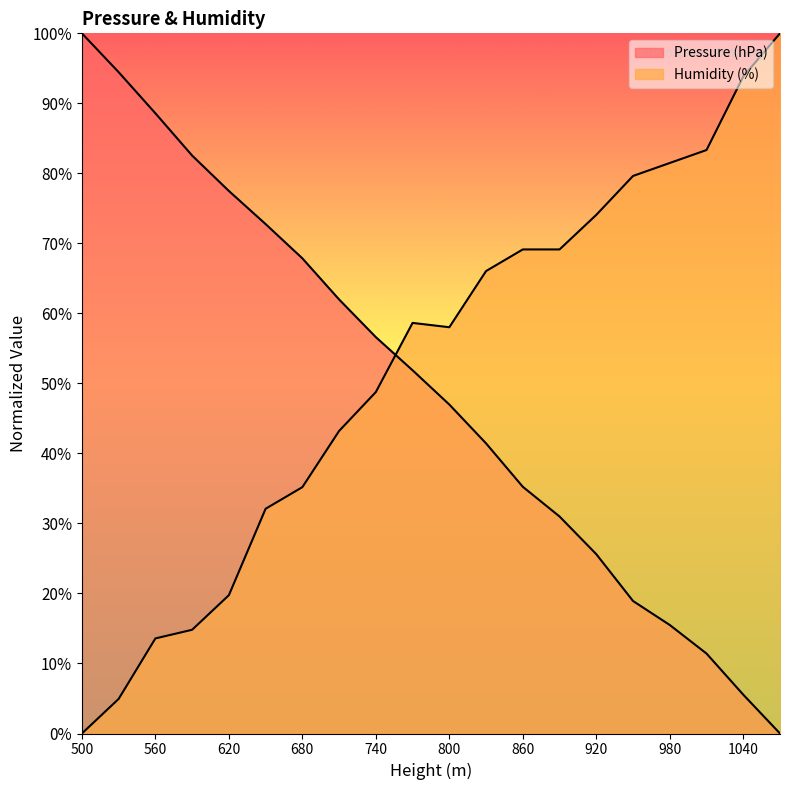

True or false: Pressure (hPa) and Humidity (%) cross at least once.

True